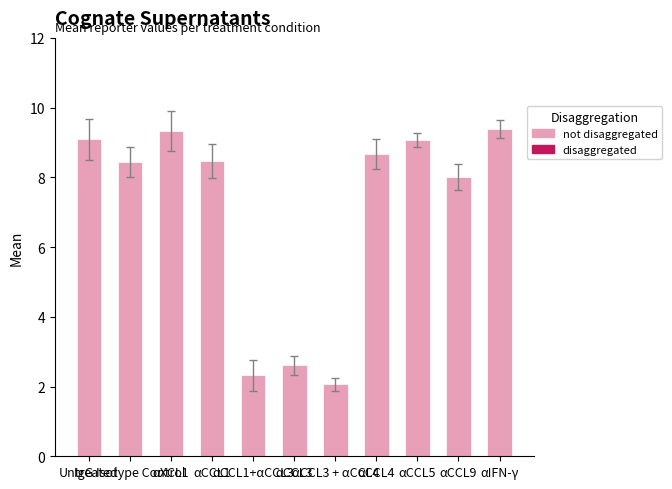

Is it true that the value at αCCL4 is 13.1?

False